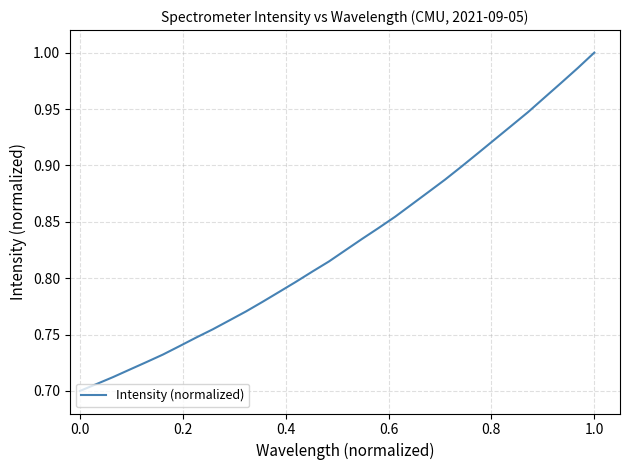

What is the difference between the maximum and minimum values?

0.3